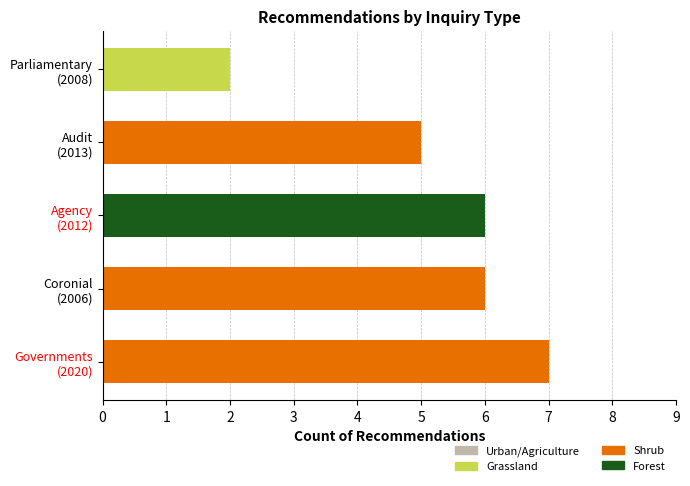

How many categories are shown in the chart?

5